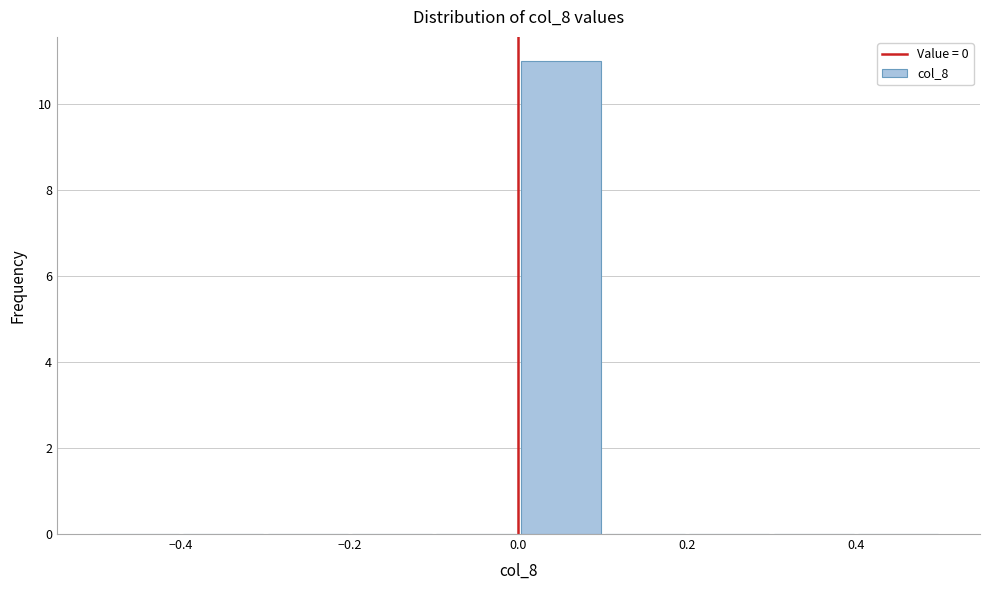

What is the height of the bar covering 0.0 to 0.1 on the x-axis? The values are not printed on the chart, so give them approximately, as read against the axis.

11